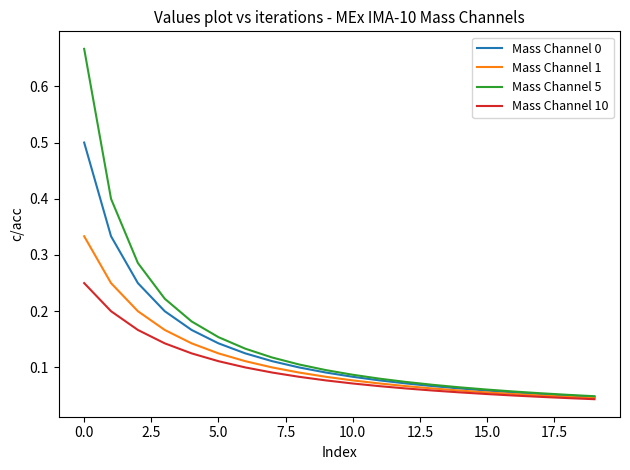

How many Mass Channel 0 values are between 0 and 1?

20